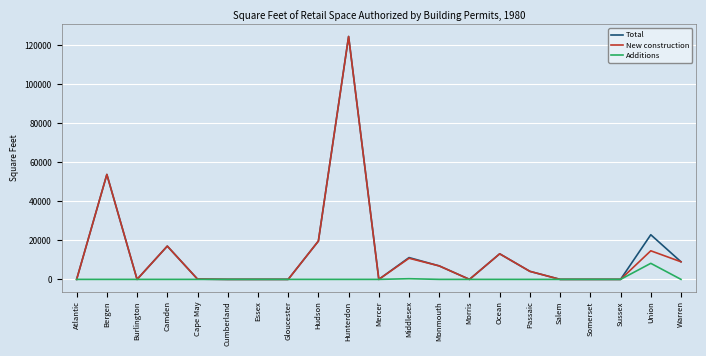

What is the difference between the highest and lowest values at Union?

14630